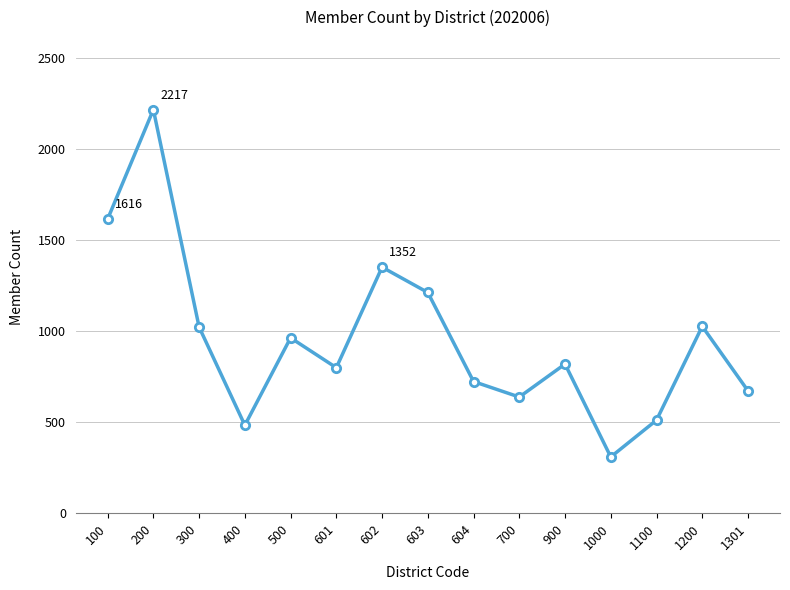

Which label corresponds to the smallest value in the chart?

1000